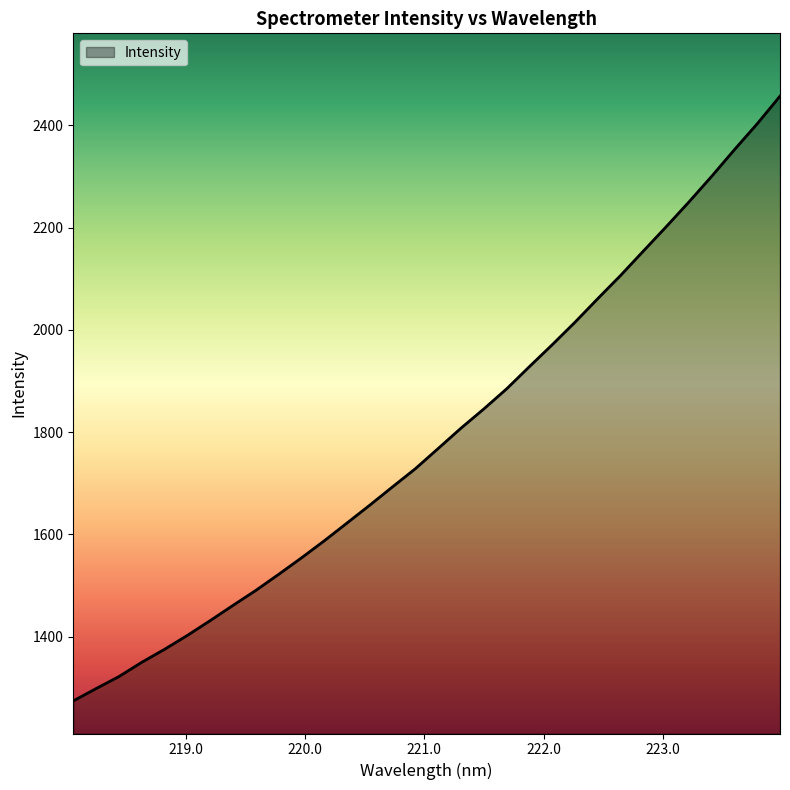

What is the greatest value displayed?

2456.9